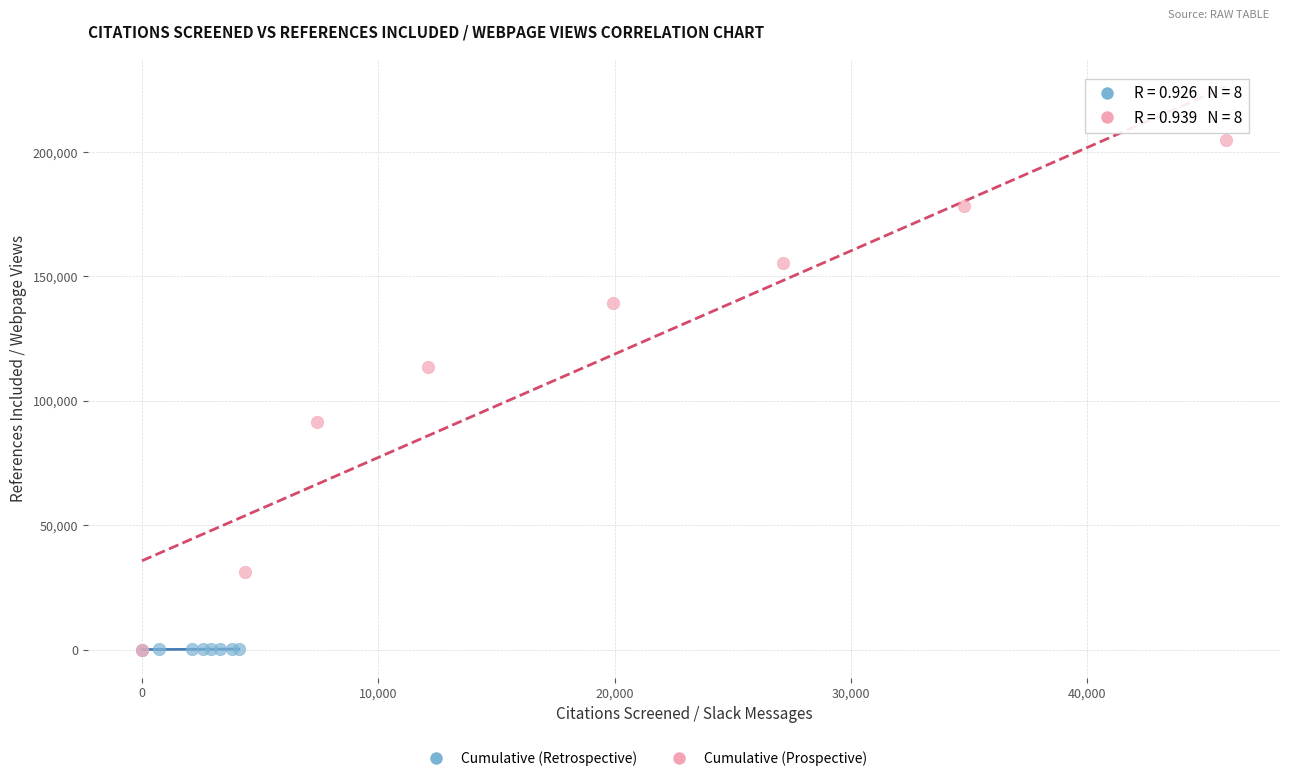

Which series has the widest spread of Y values?

Cumulative (Prospective)